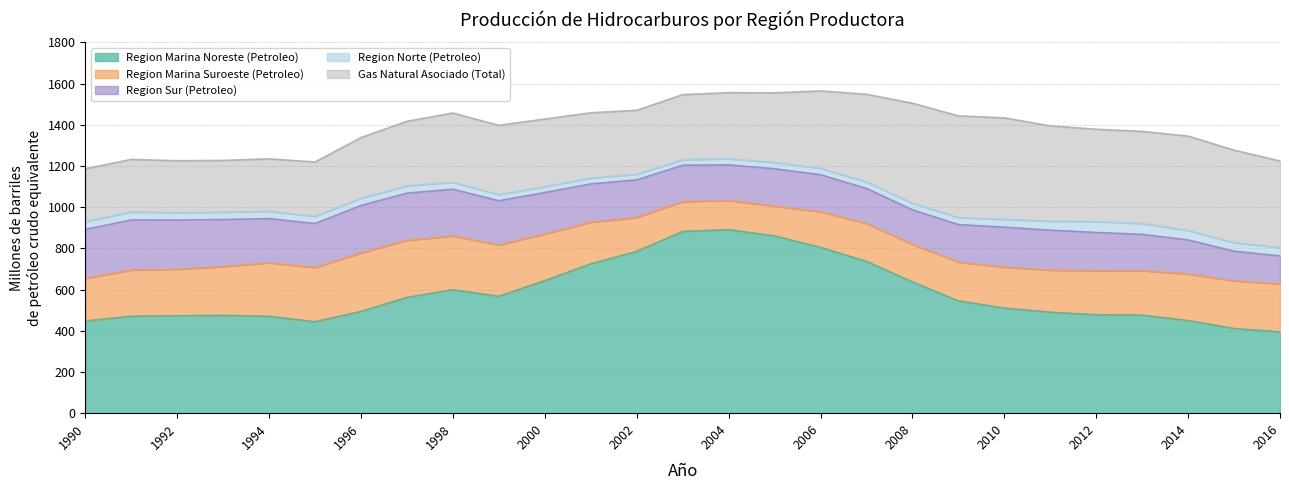

What is the sum of the Region Norte (Petroleo) values at 1990 and 1996?

73.0